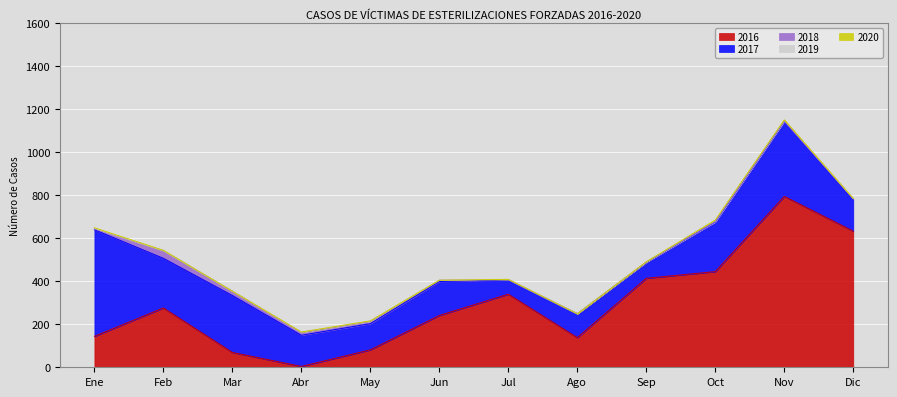

Does the chart display data point markers on the line(s)?

No